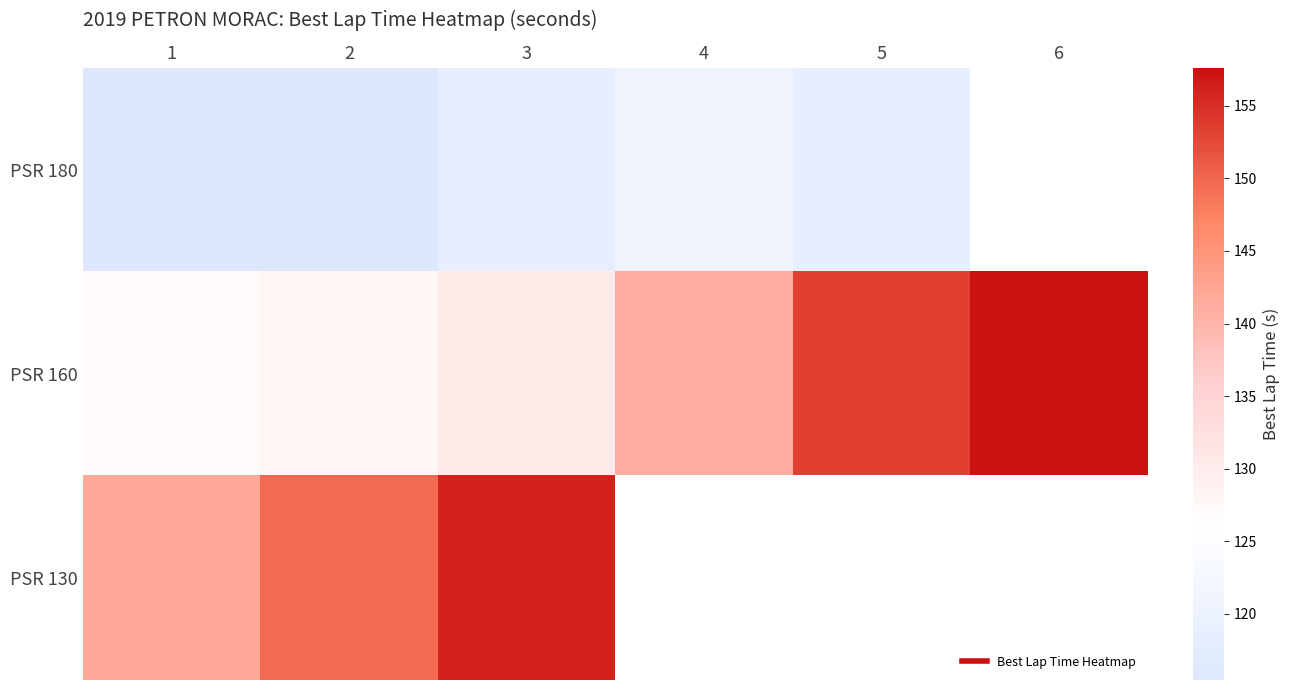

What is the total value across all series at 3?

404.7